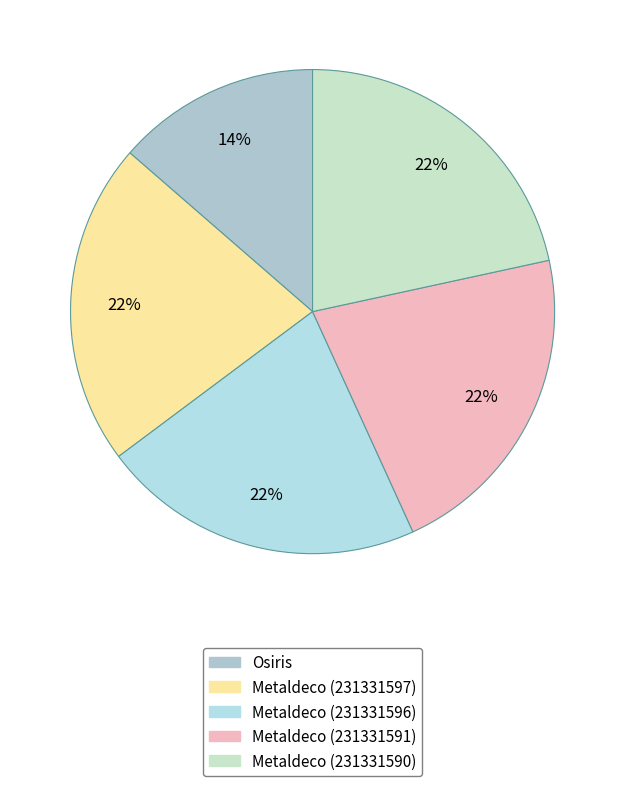

How many slices are in this pie chart?

5